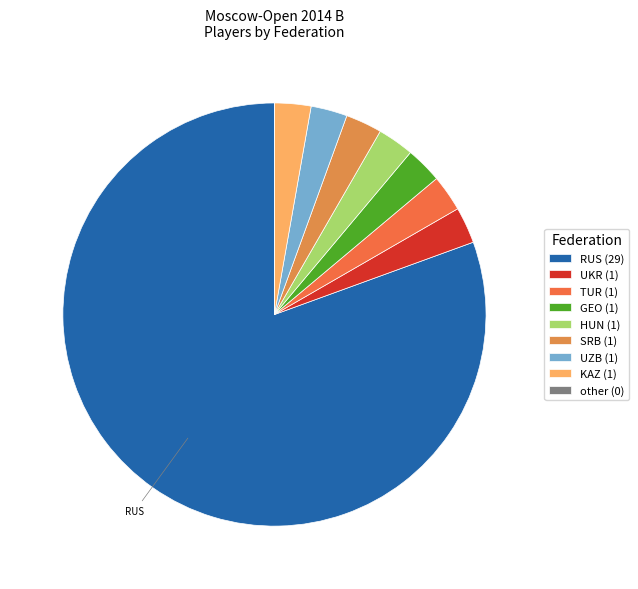

Which slice is the largest?

RUS